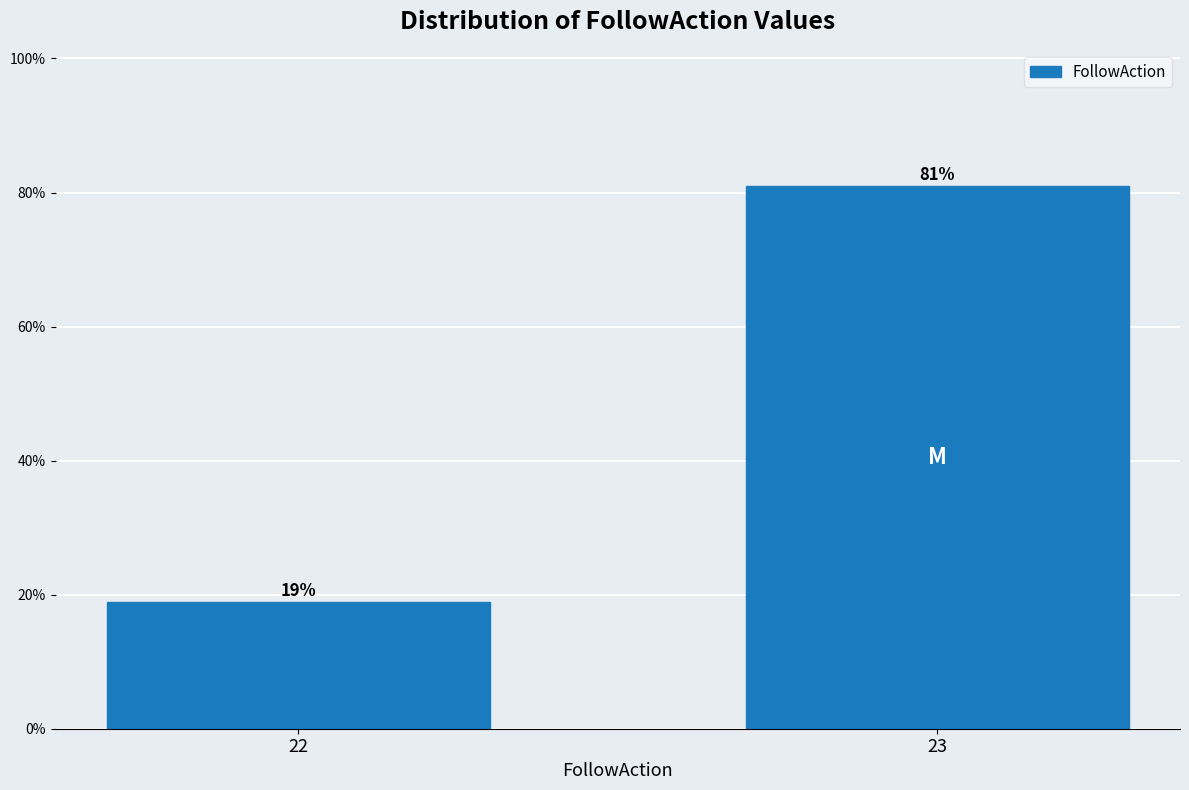

Reading left to right, list all the values displayed in this chart.

22=19.0	23=81.0